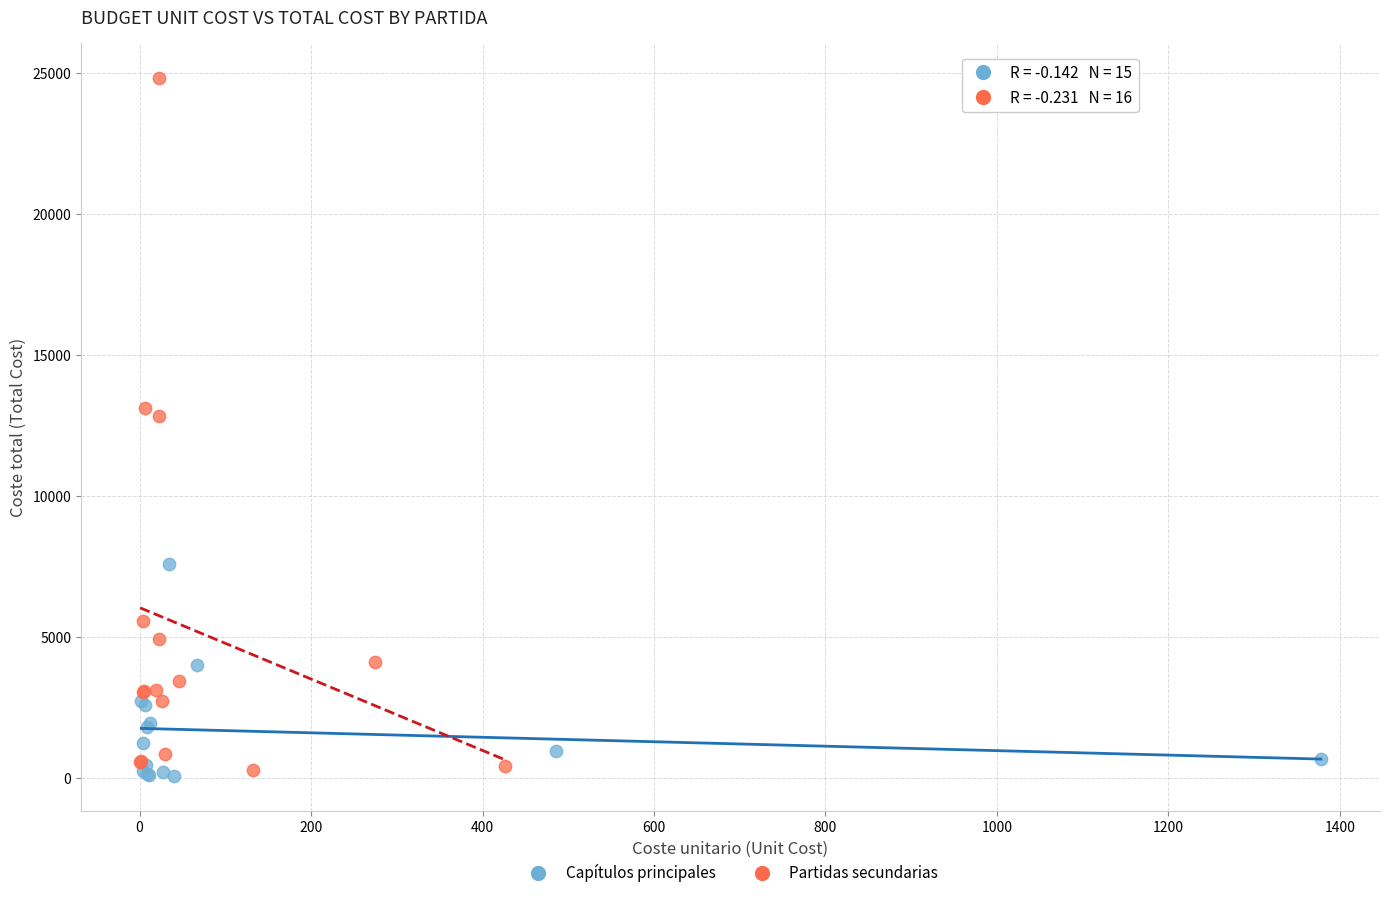

What are all the series names shown in the legend?

Capítulos principales, Partidas secundarias